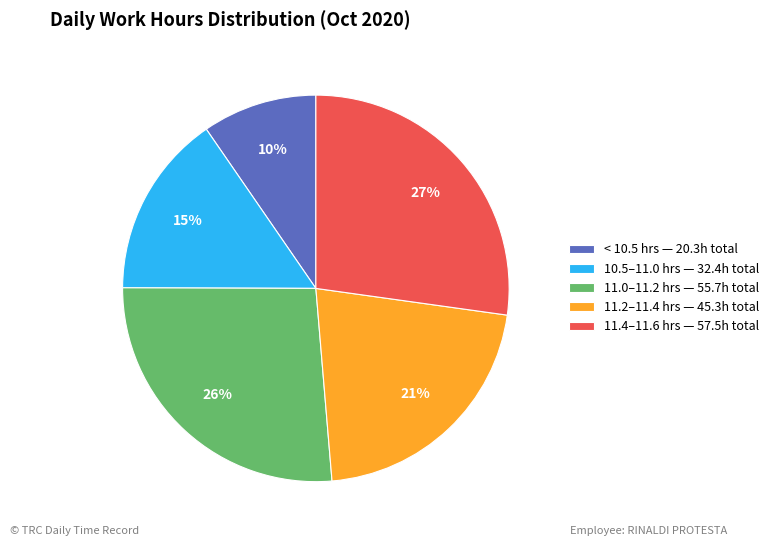

Combined, do 11.4–11.6 hrs — 57.5h total and 10.5–11.0 hrs — 32.4h total account for over 50%?

No